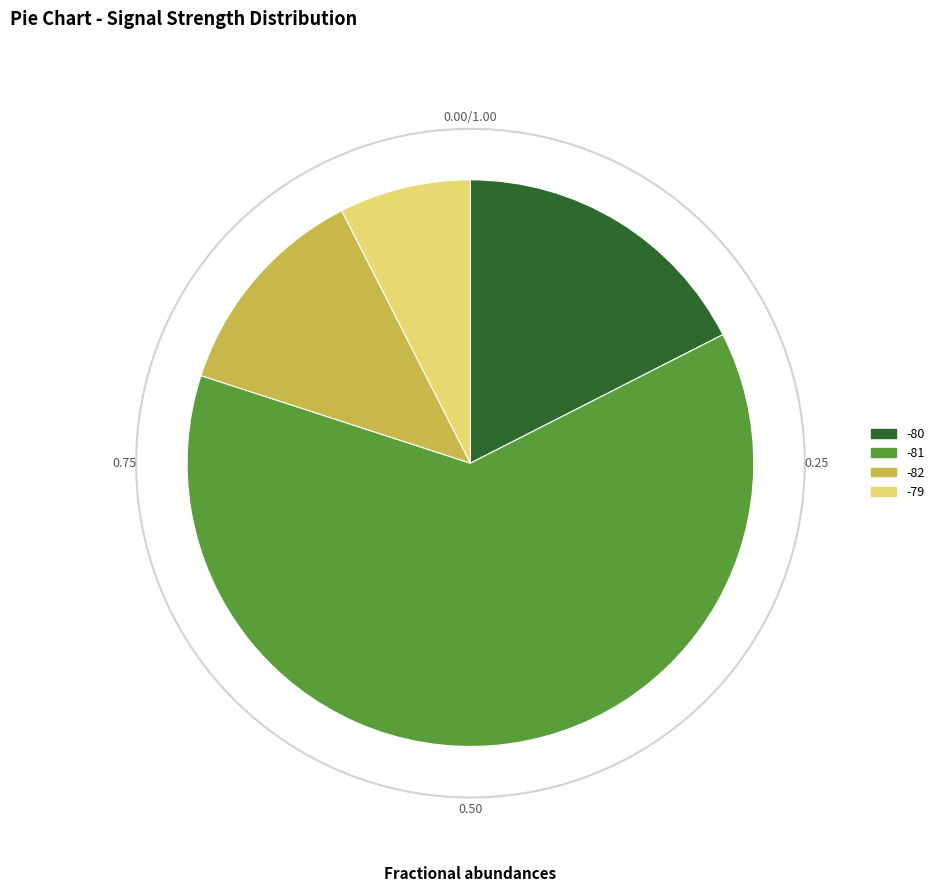

Which has a higher value, 16 or 38?

38